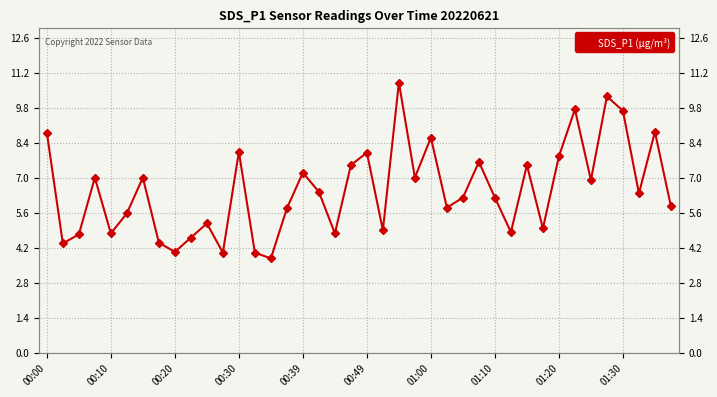

What is the change in value from 14 to 31?

+1.2